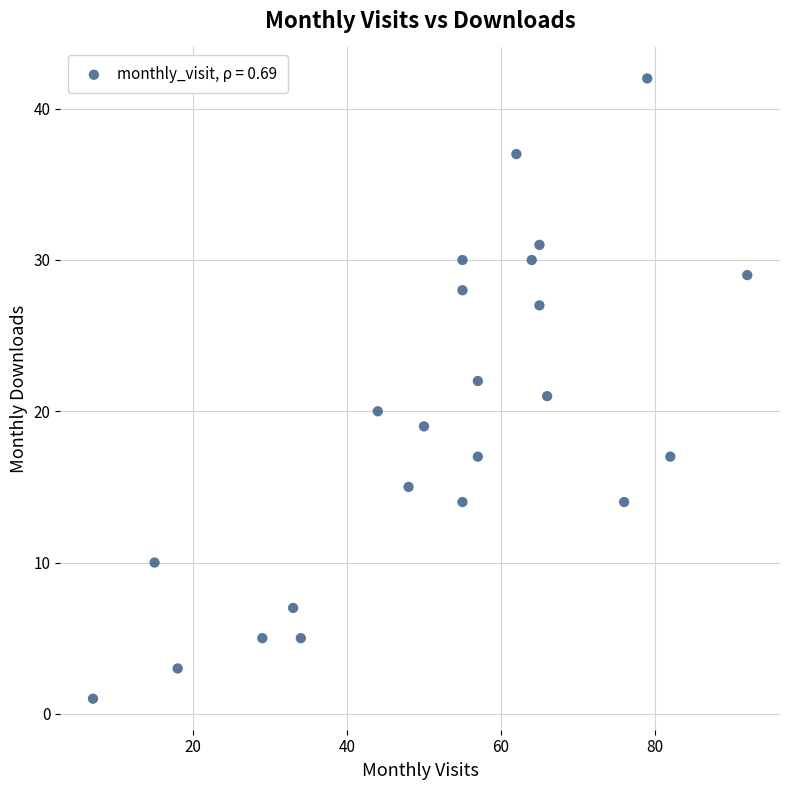

What is the range of Y values (max minus min)?

41